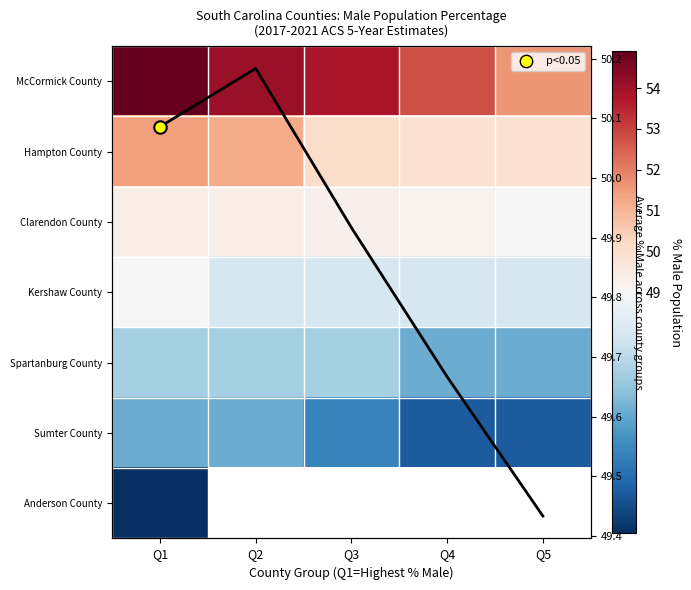

Which series has the widest spread of values?

McCormick County